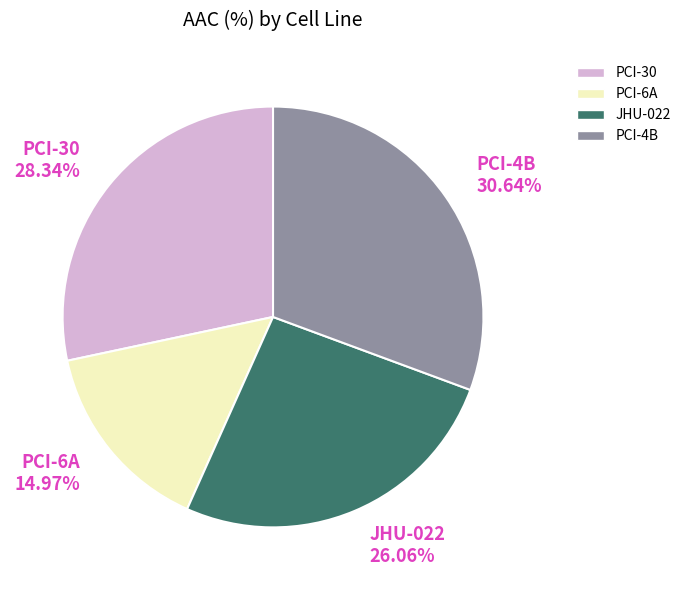

To the nearest percent, what percentage of the pie is PCI-30?

28%